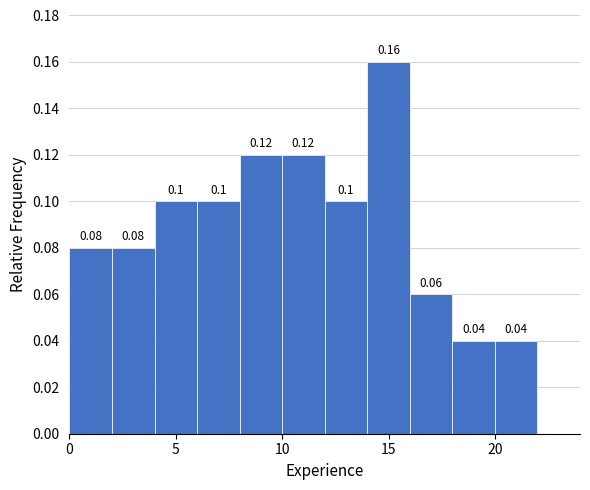

Reading left to right, list every bar in this chart as the range it spans on the x-axis followed by its height.

0 to 2: 0.08
2 to 4: 0.08
4 to 6: 0.10
6 to 8: 0.10
8 to 10: 0.12
10 to 12: 0.12
12 to 14: 0.10
14 to 16: 0.16
16 to 18: 0.06
18 to 20: 0.04
20 to 22: 0.04